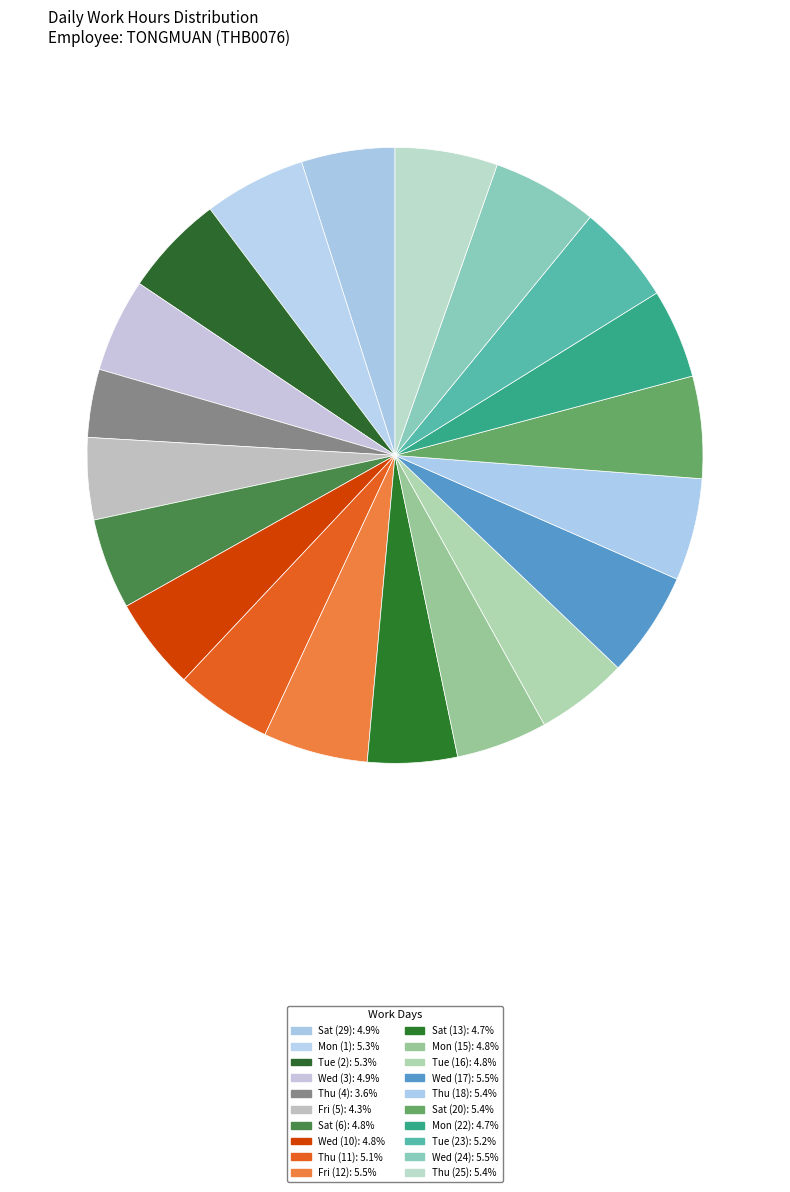

Count the number of slices in the pie.

20